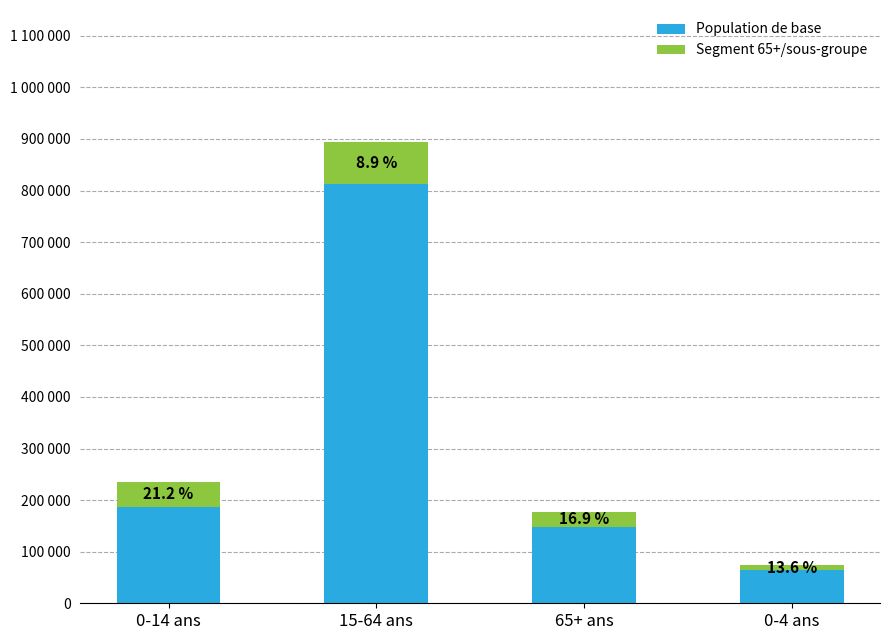

What are all the series names shown in the legend?

Population de base, Segment 65+/sous-groupe